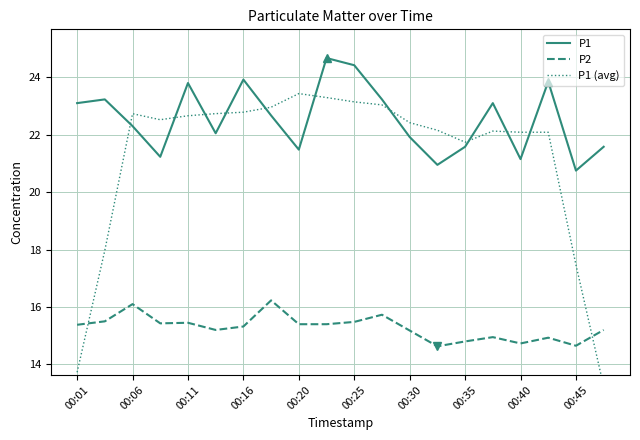

What is the maximum value for P1?

24.7